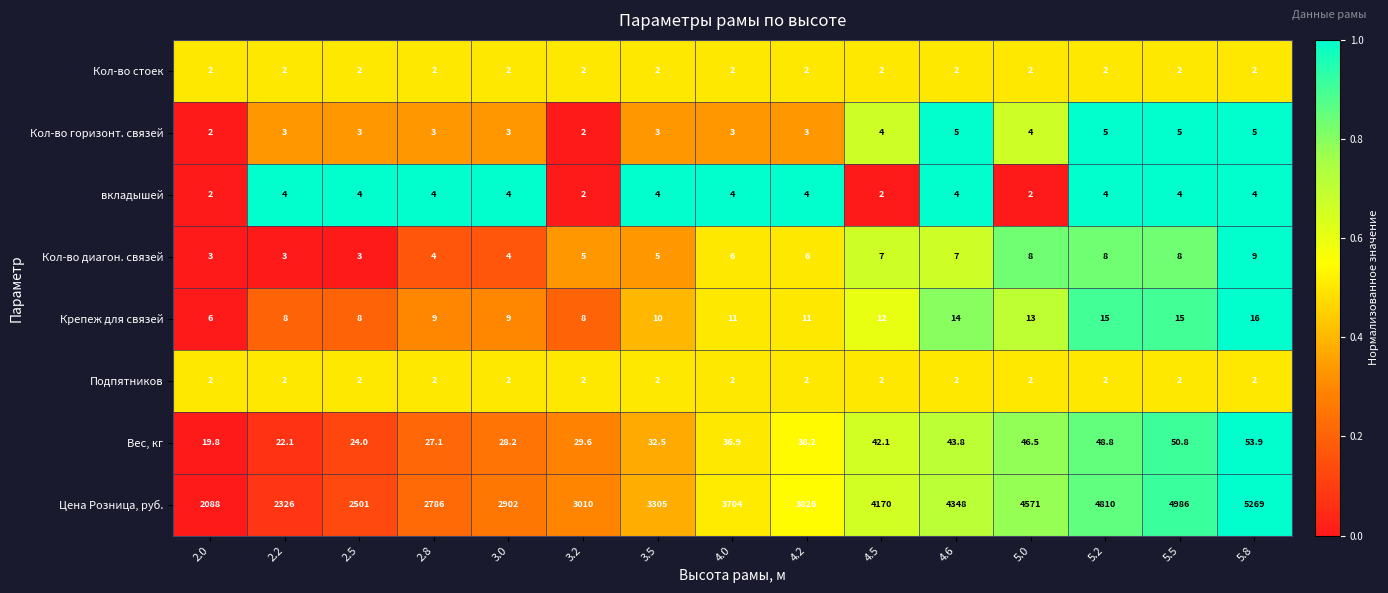

Is it true that Подпятников equals 0.7 at 3.0?

False